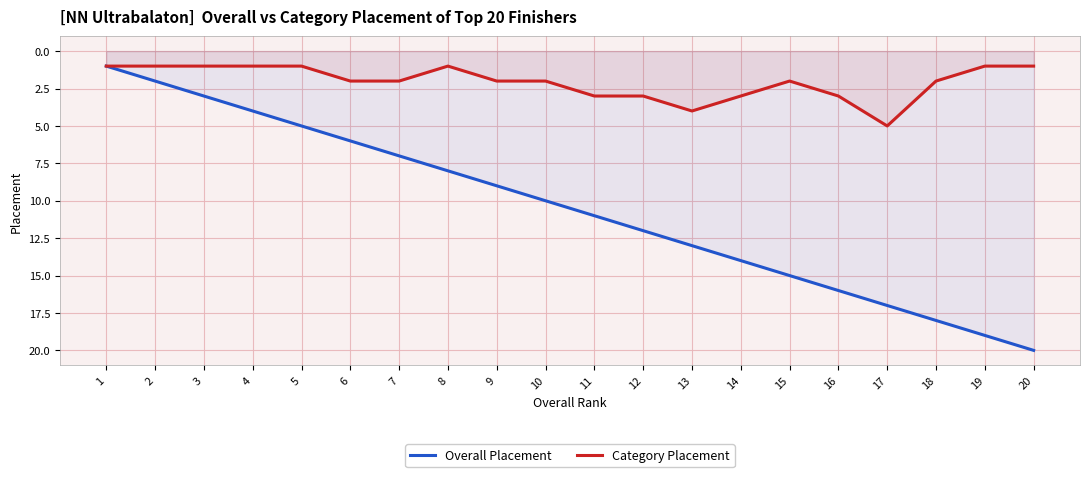

What is the value of the Overall Placement point at the 6th from the left?

6